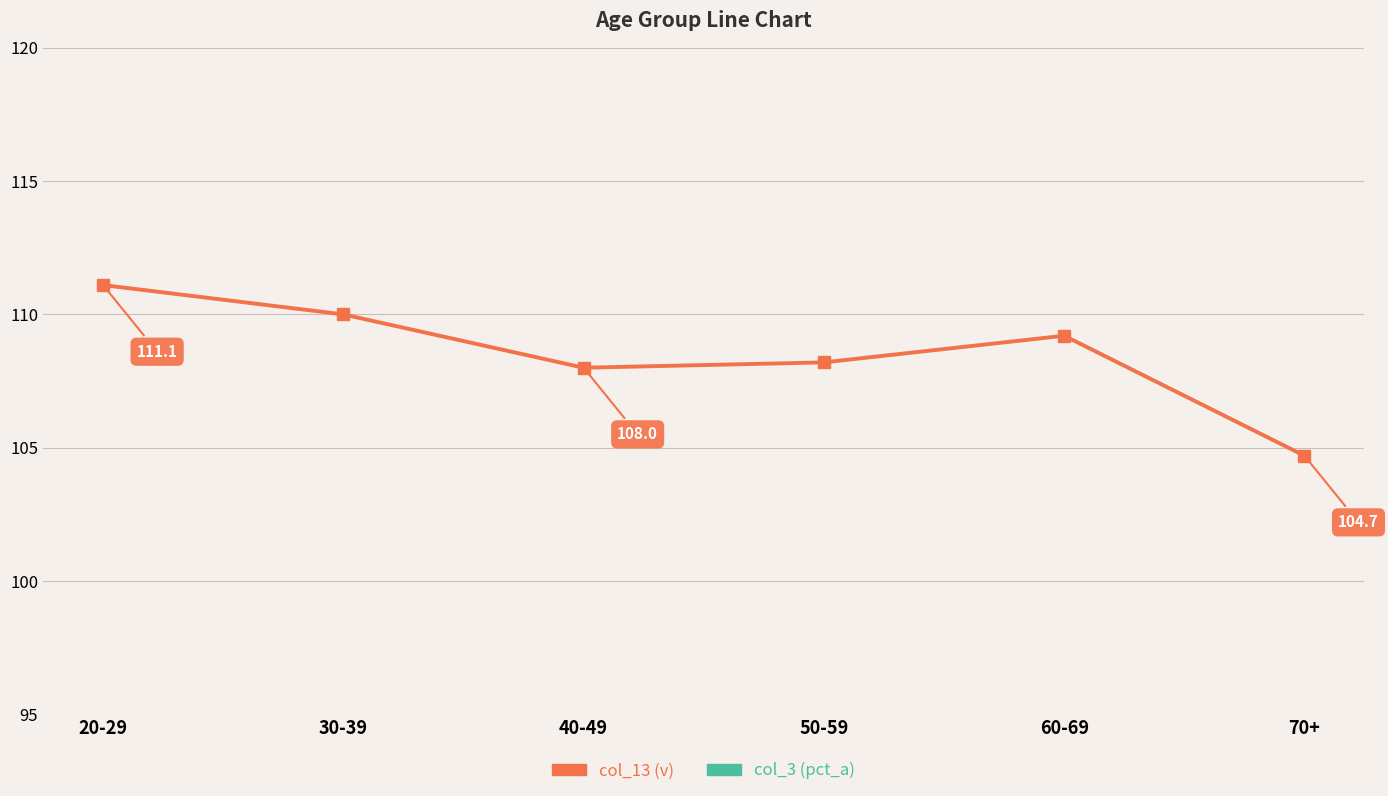

At which label does col_13 (v) first exceed 109?

20-29